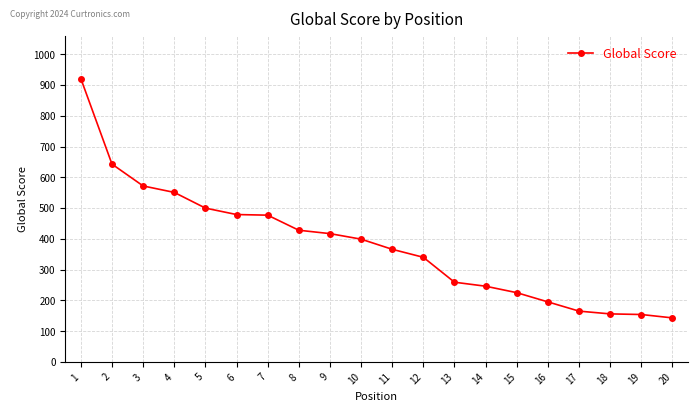

The chart shows a value of 428 at 8. True or false?

True